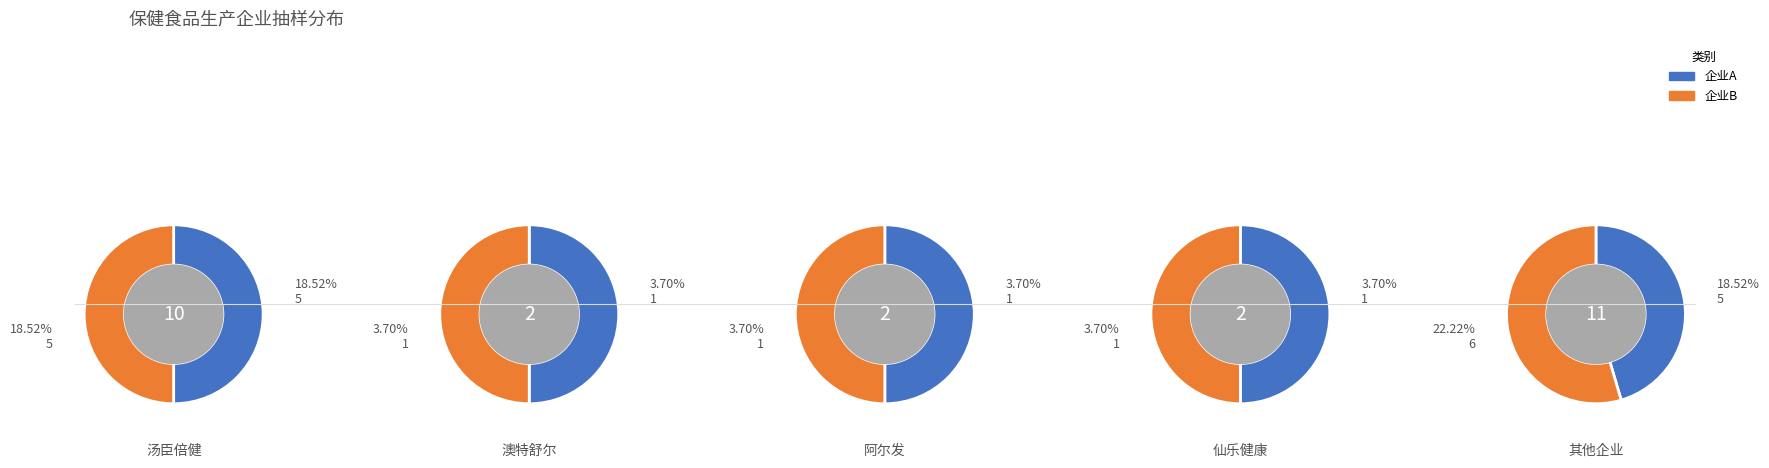

Is it true that 聊城澳健生物技术有限公司 is 17% of the pie?

False